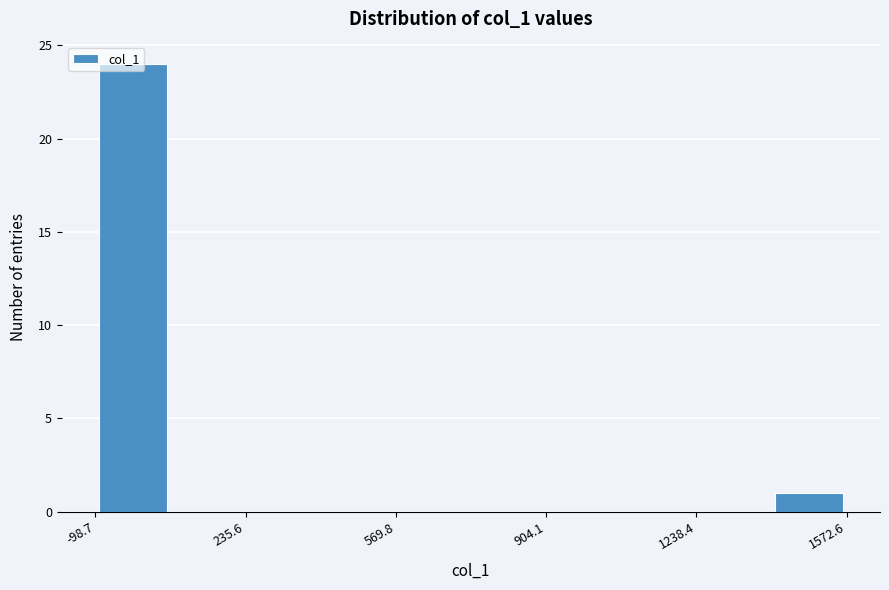

Read against the x-axis, roughly where is the centre of the tallest bar?

0